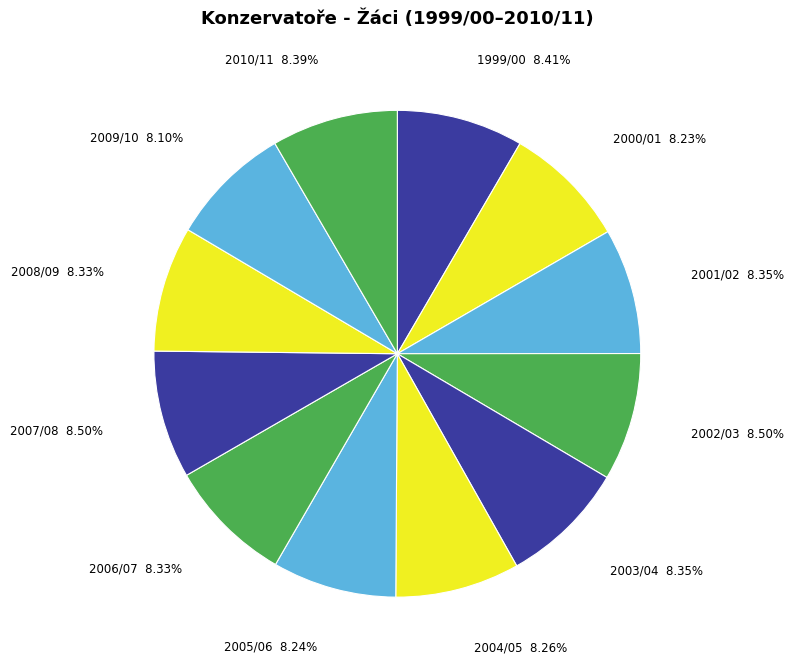

Which slice is the smallest?

2009/10